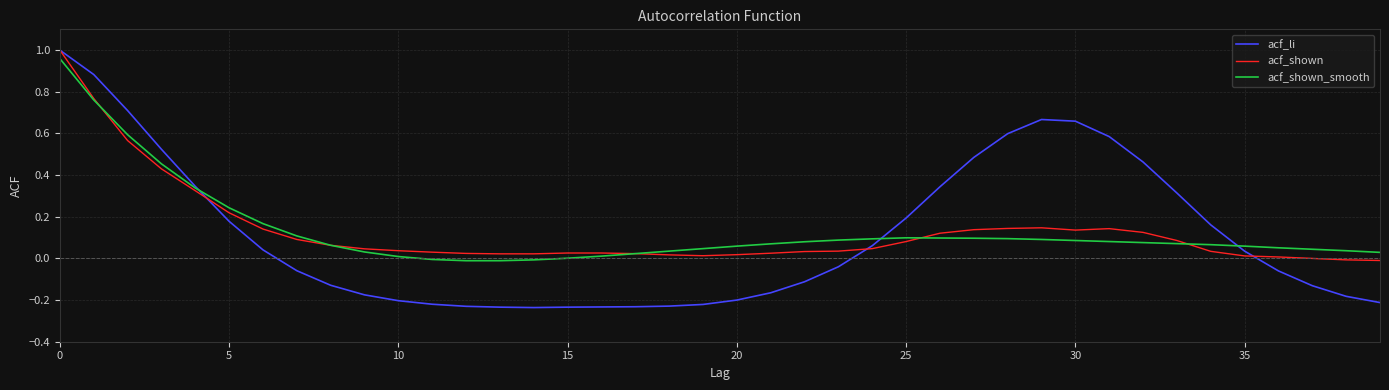

Which series has the widest spread of values?

acf_li